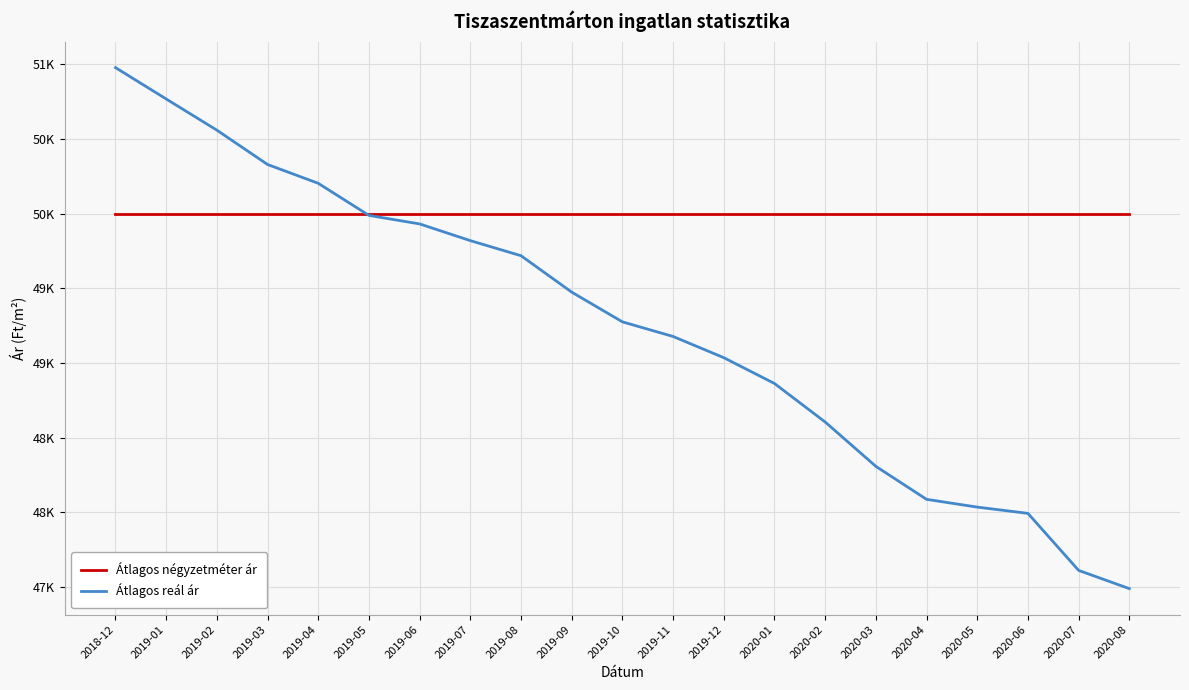

What is the average value of the Átlagos négyzetméter ár series?

50000